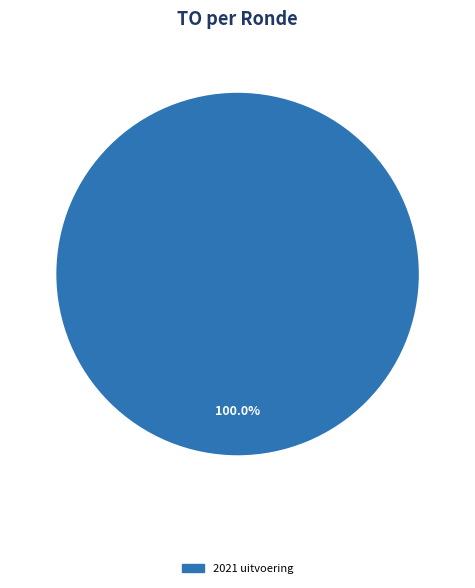

Is there any slice that represents more than half of the pie?

Yes